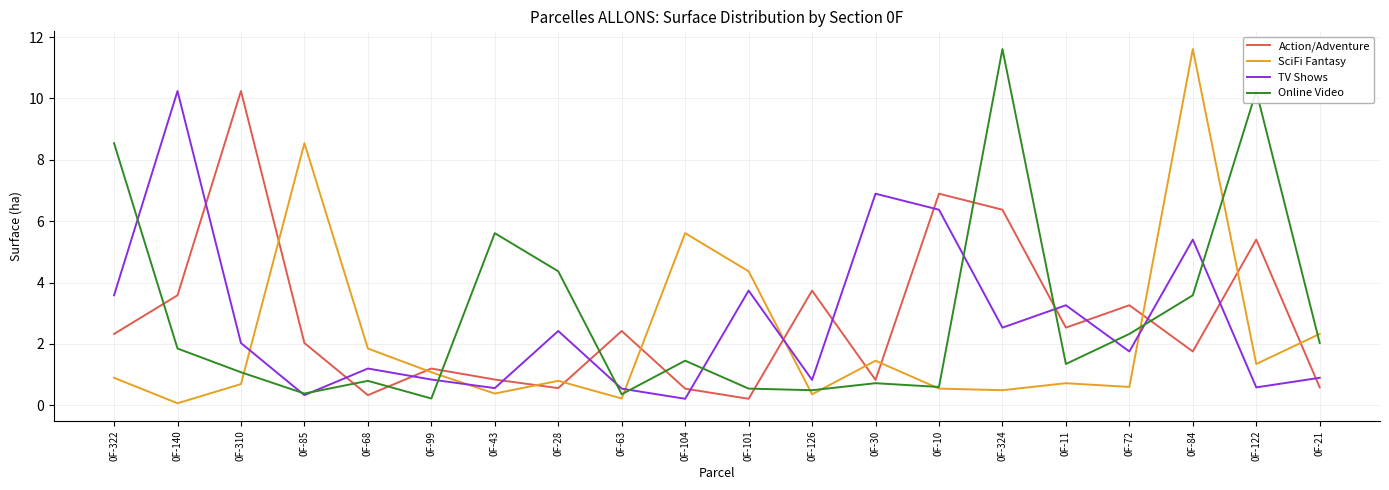

What is the sum of the Action/Adventure values at 0F-85 and 0F-310?

12.3